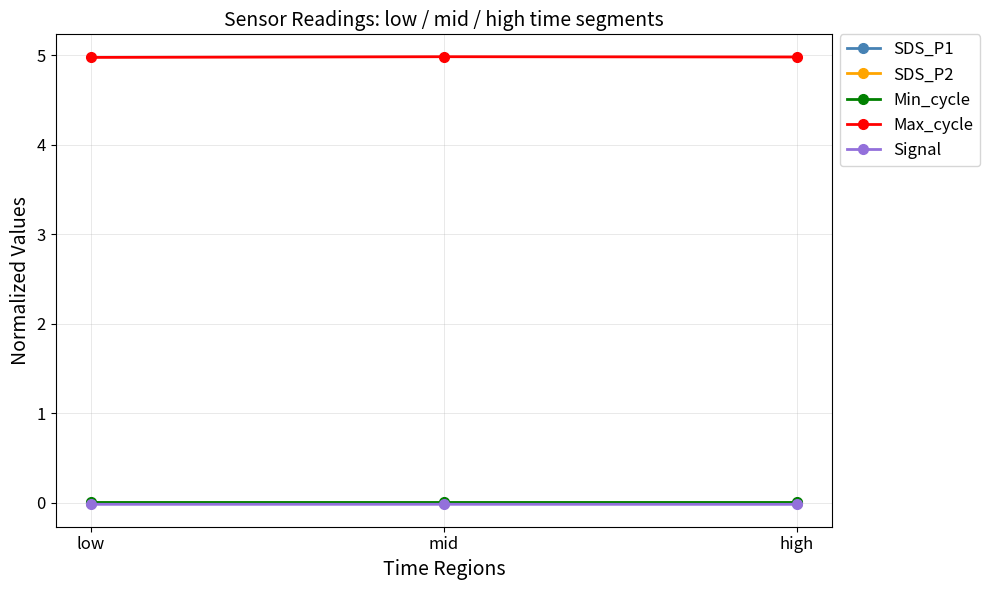

How many lines are shown in the chart?

5